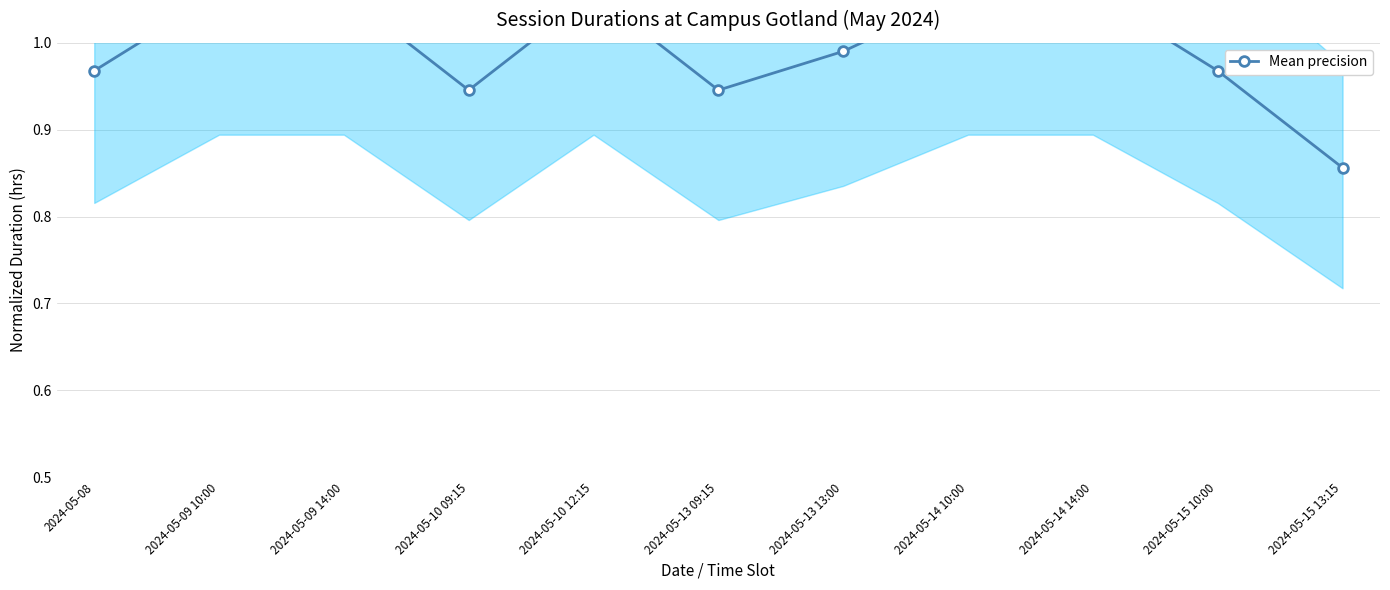

Reading left to right, list all the values displayed in this chart.

1.0	1.1	1.1	0.9	1.1	0.9	1.0	1.1	1.1	1.0	0.9